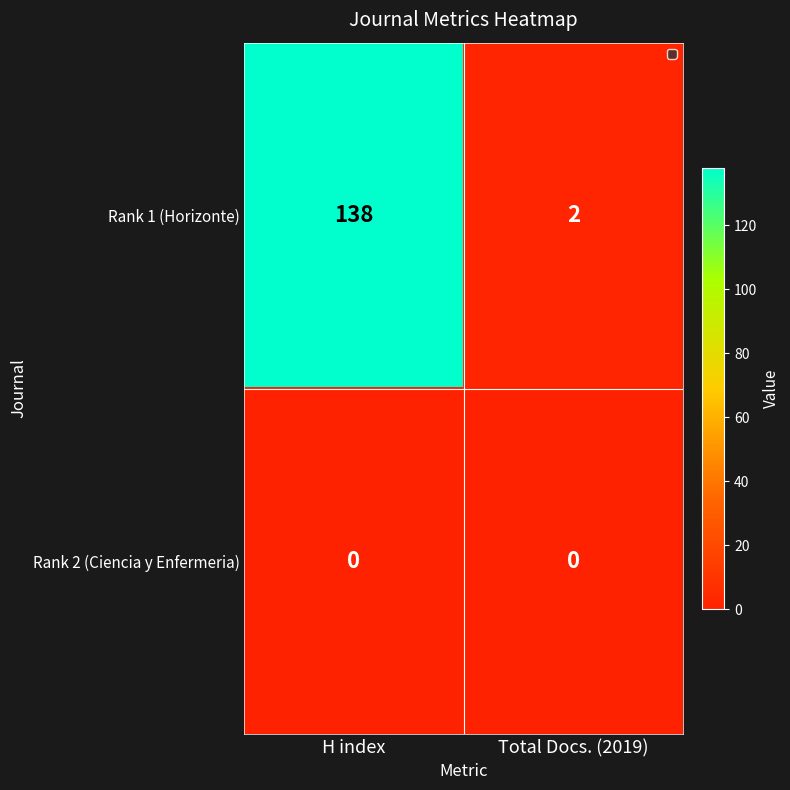

At which category does the chart reach its peak across all series?

H index